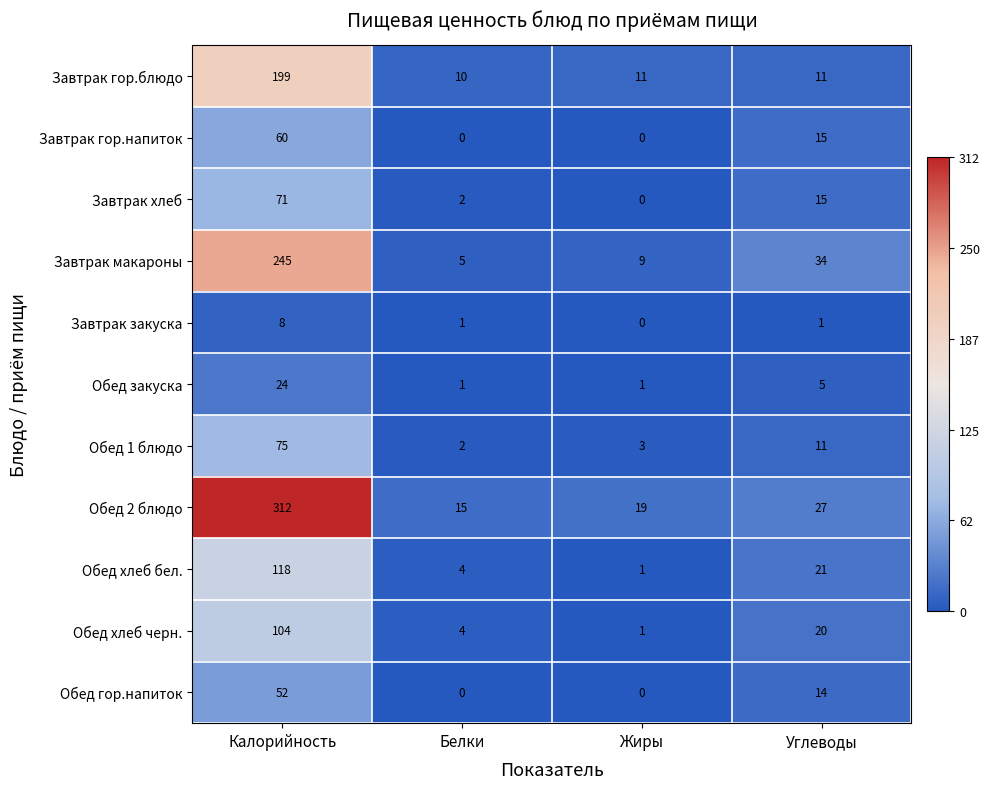

The Завтрак закуска series shows 11 at Калорийность. True or false?

False